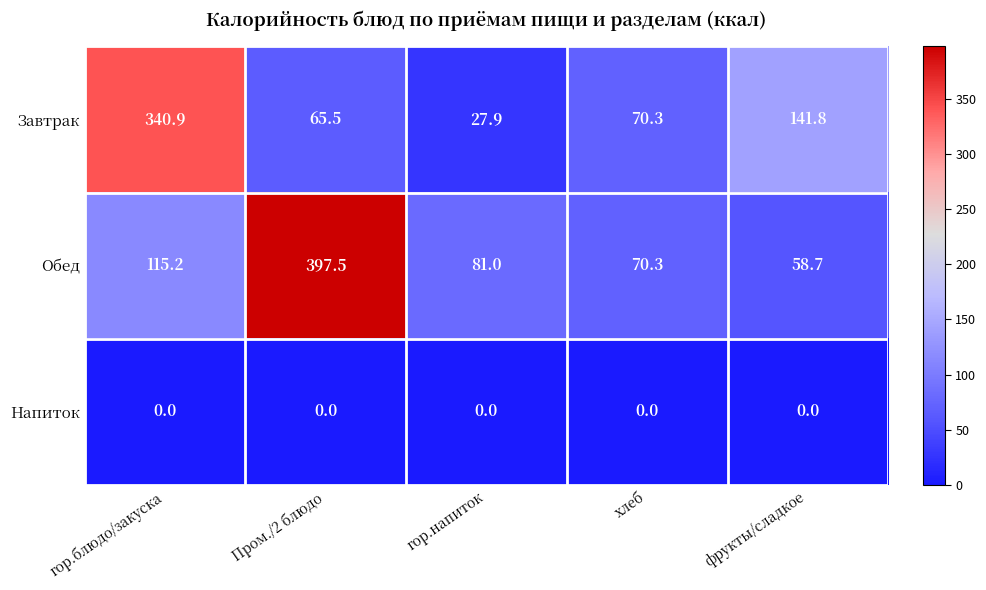

What is the average value of the Обед series?

144.5